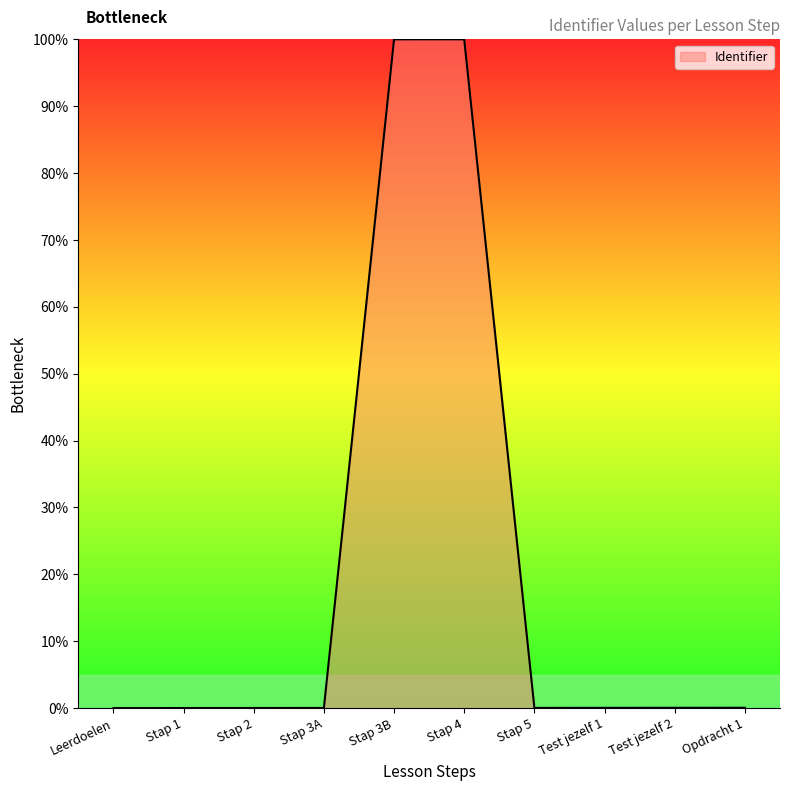

Which has a higher value, Stap 3A or Stap 3B?

Stap 3B